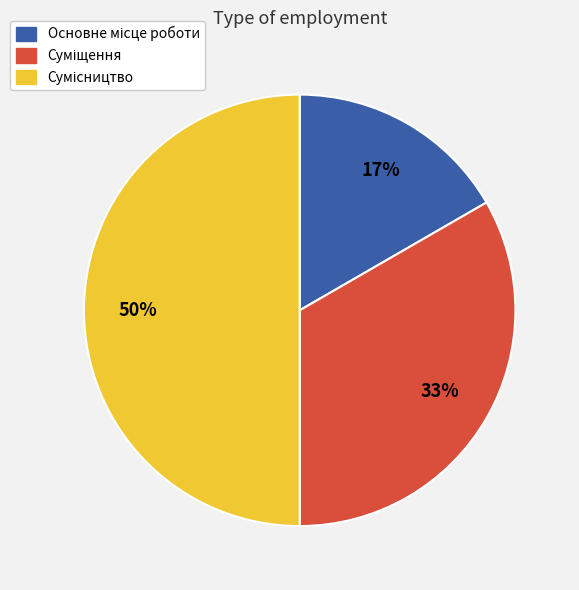

To the nearest percent, what is the difference between the largest and smallest slice percentages?

33%